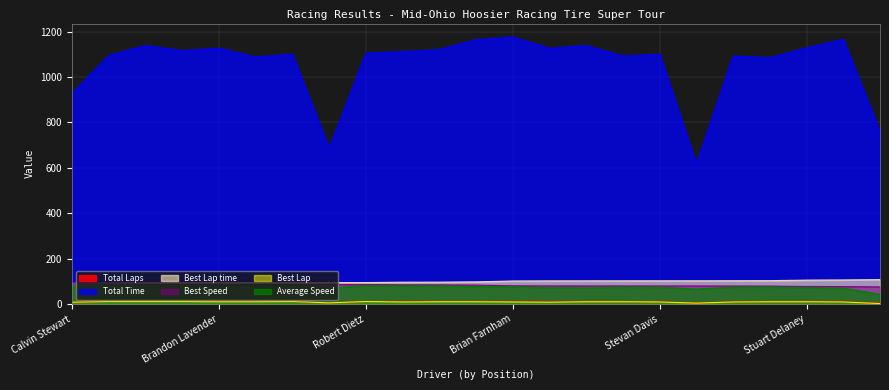

How many lines are shown in the chart?

6